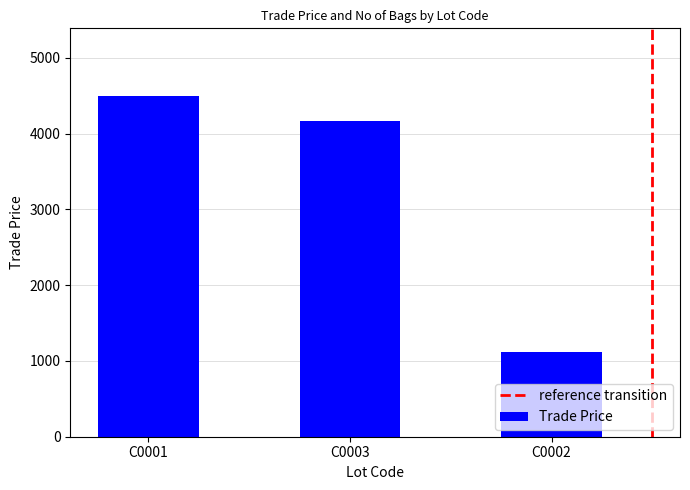

True or false: the data shows 6017.4 at C0003.

False